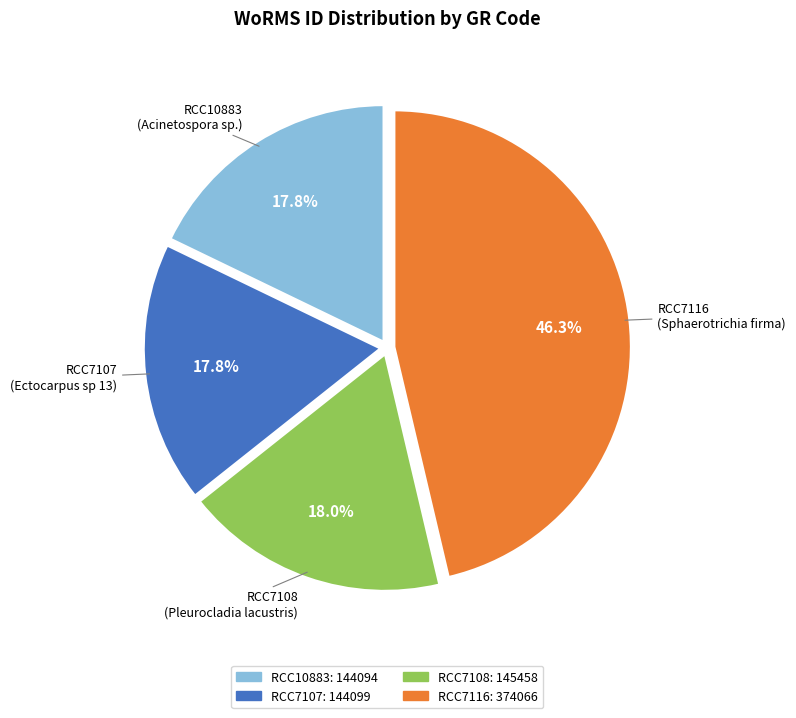

What is the ratio of the value at RCC7107 to the value at RCC7108?

1.0